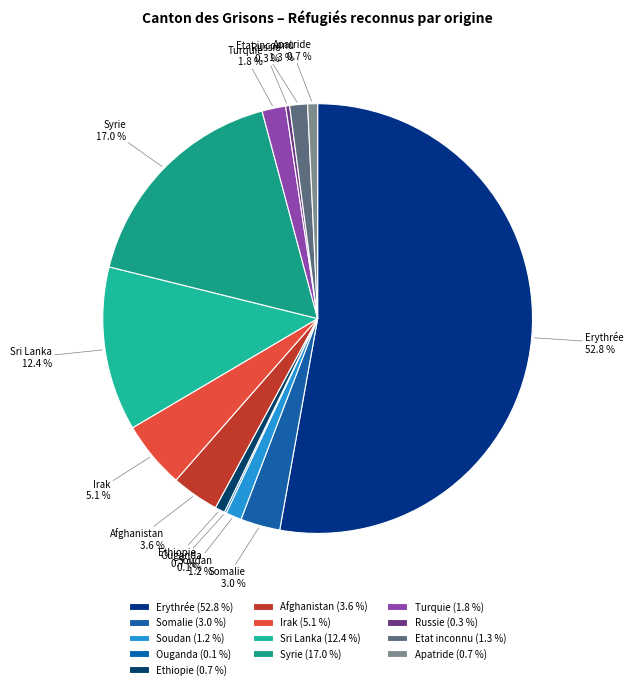

Between Irak and Turquie, which is larger?

Irak